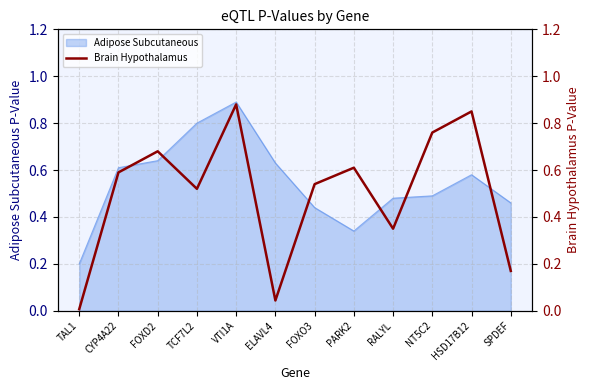

What is the label of the 4th point from the right?

RALYL